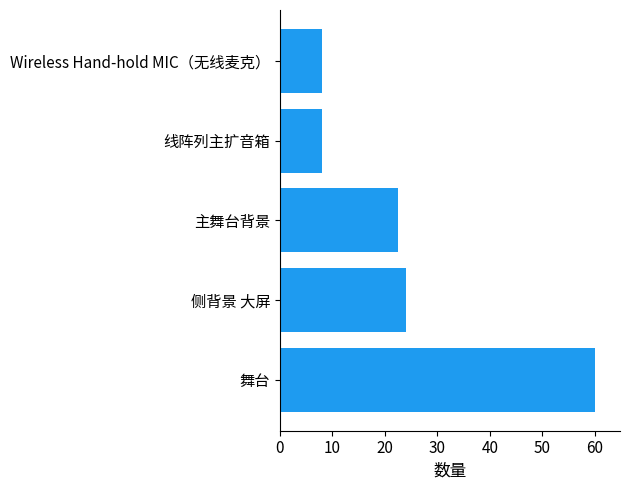

The chart shows a value of 13.4 at Wireless Hand-hold MIC（无线麦克）. True or false?

False